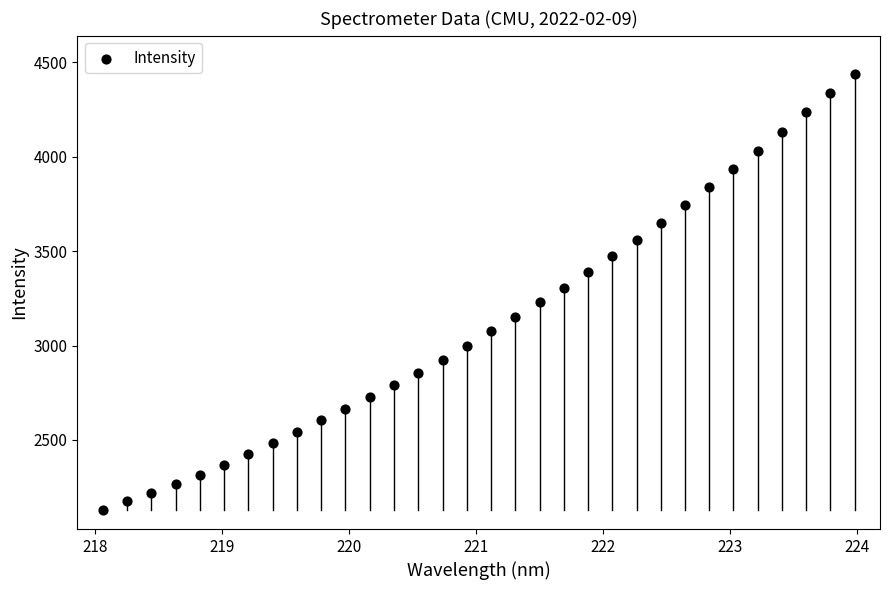

What is the range of Y values (max minus min)?

2311.1